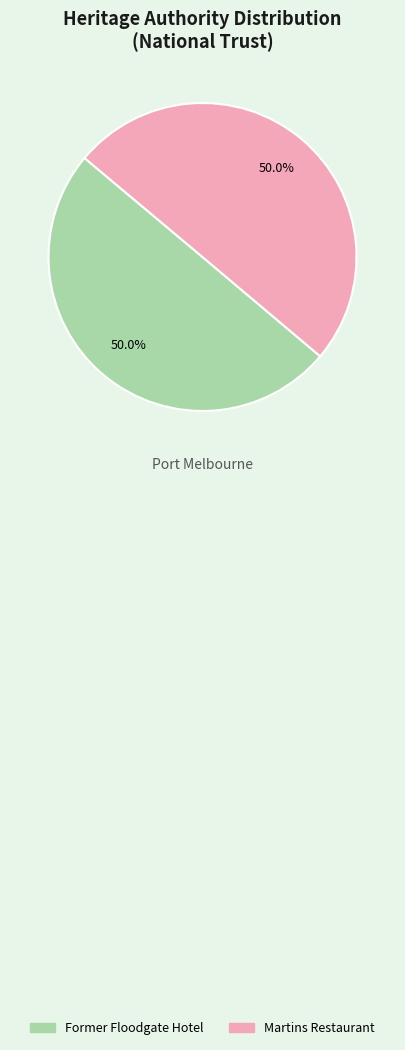

True or false: Martins Restaurant accounts for 62% of the total.

False